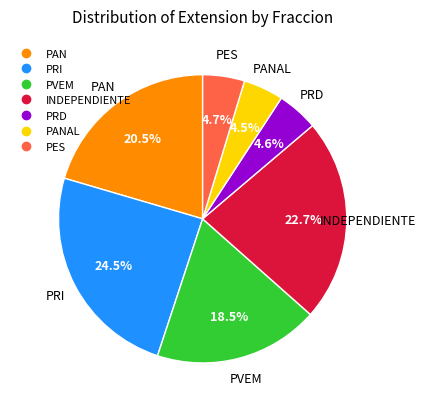

How many segments does this pie chart have?

7